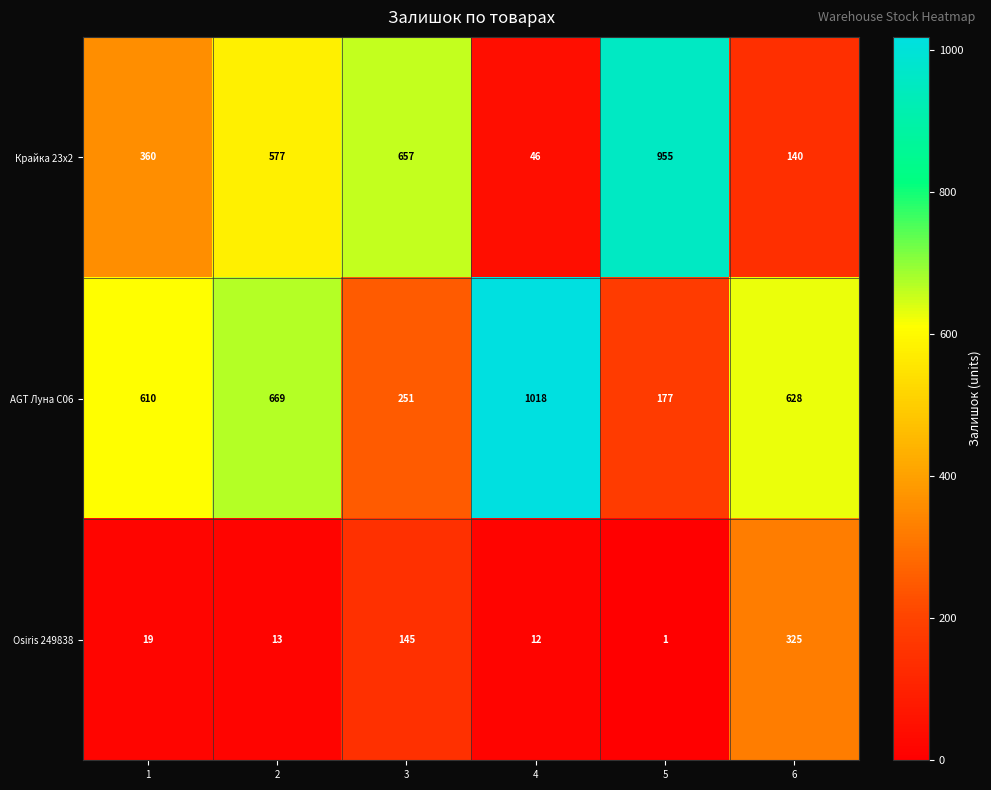

What is the spread (max minus min) of values at 2?

656